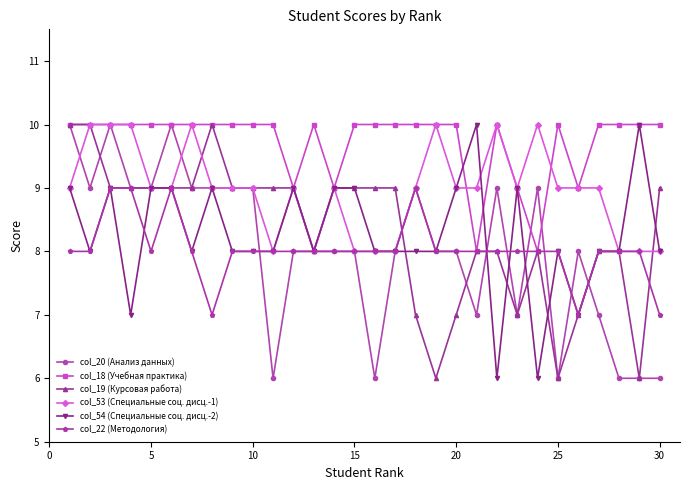

What is the value of the col_19 (Курсовая работа) point at the 2nd from the left?

10